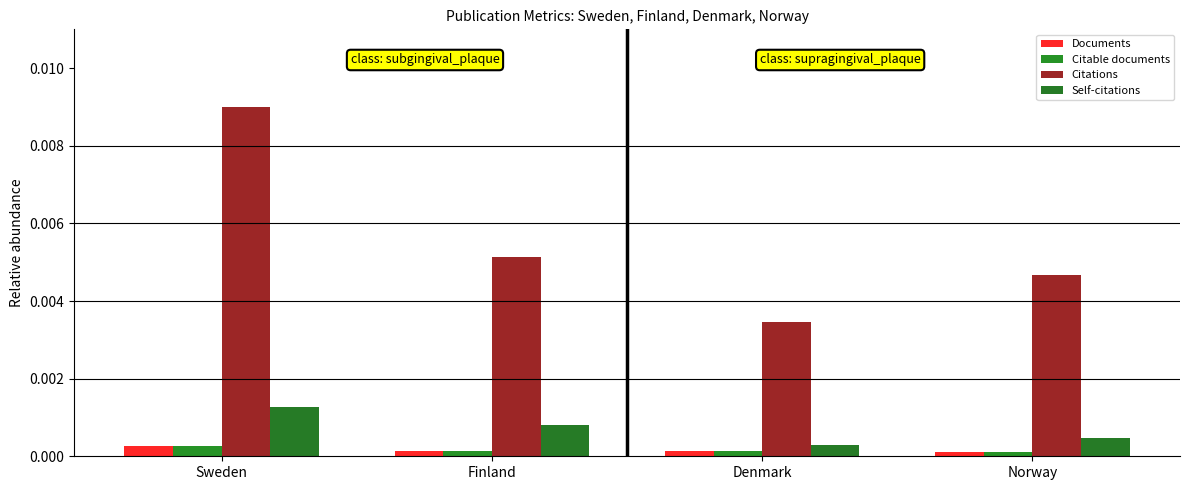

The Citable documents series shows 0.0 at Norway. True or false?

True